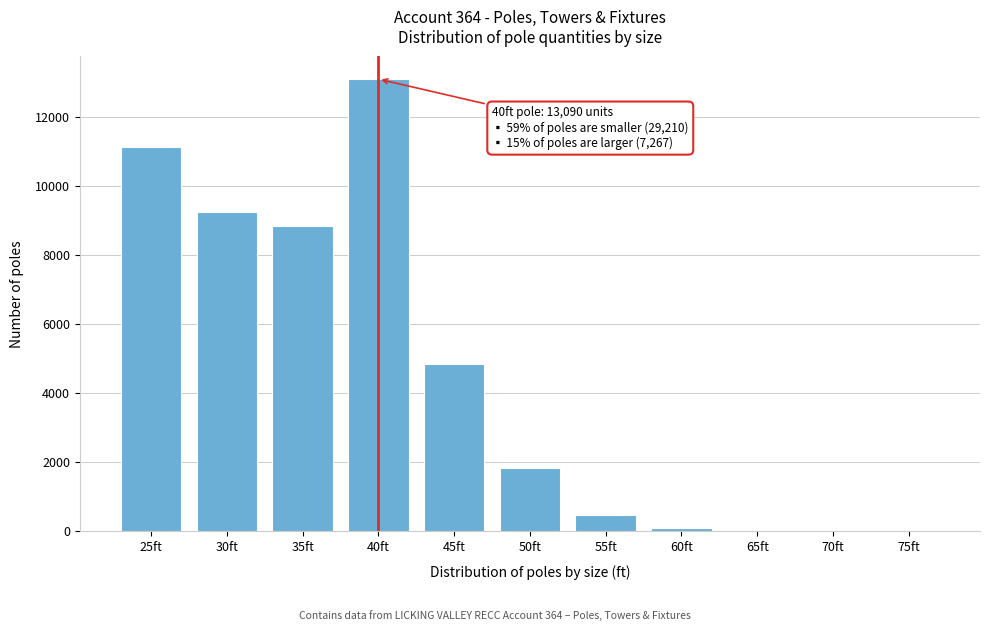

What is the sum of all values?

49567